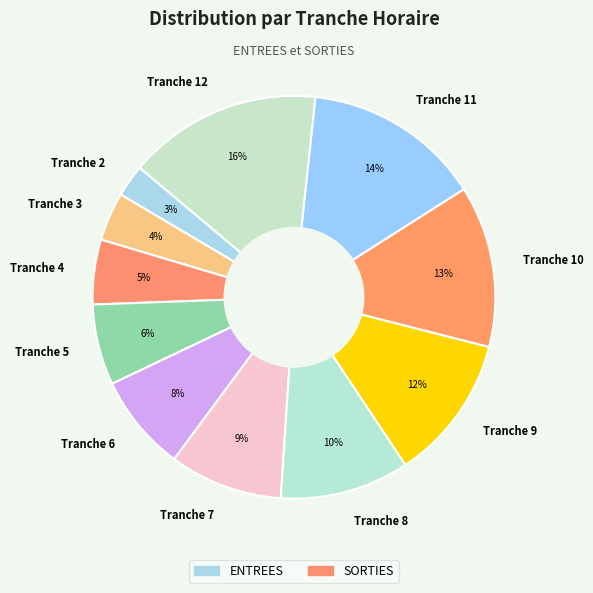

Which category has the smallest portion of the pie?

Tranche 2